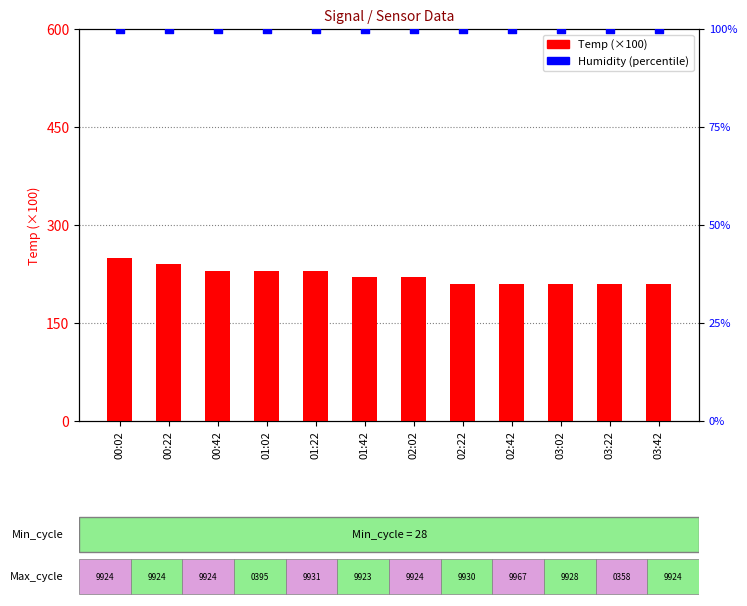

Which series reaches the maximum Y coordinate?

Temp (×100)